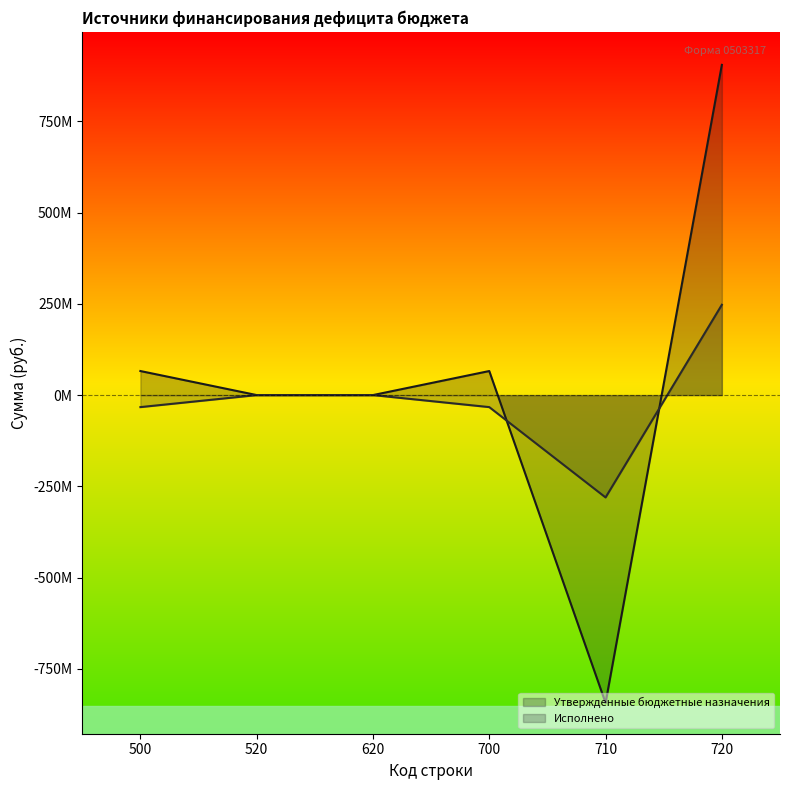

Does the chart display data point markers on the line(s)?

No